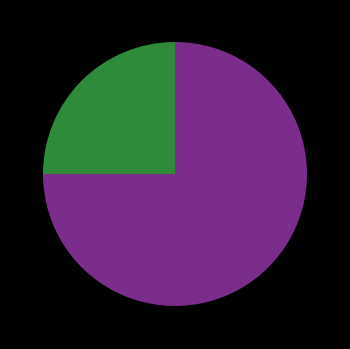

Is there a majority slice in this chart?

Yes